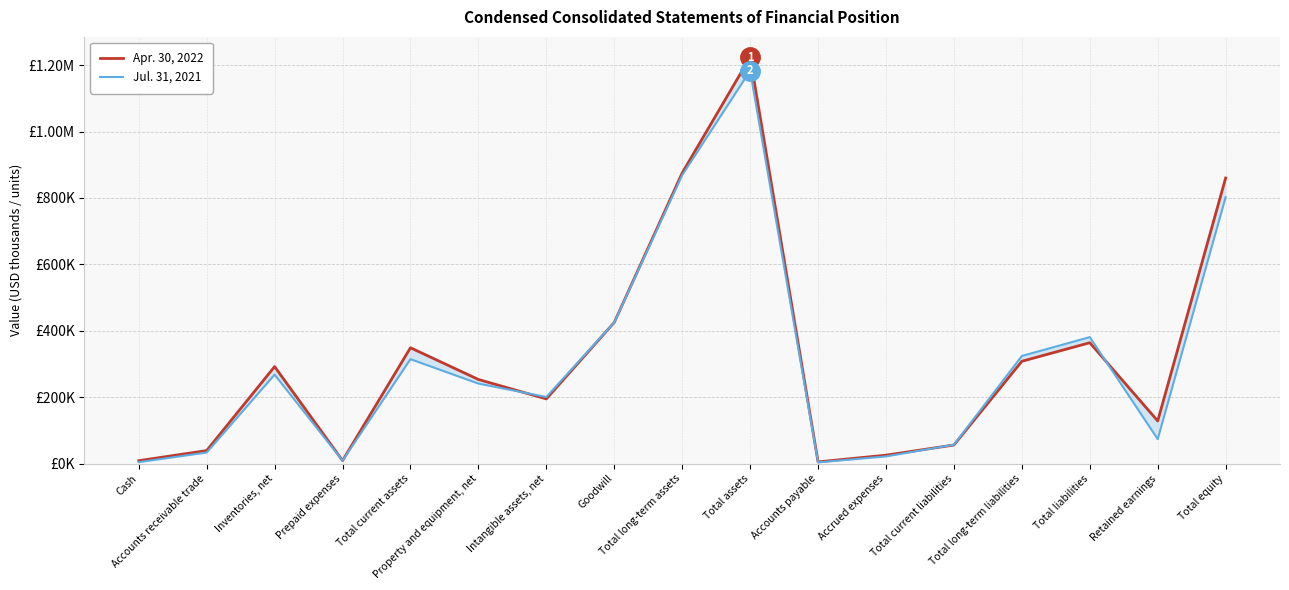

What is the difference between the second highest and second lowest values in the Apr. 30, 2022 series?

866685